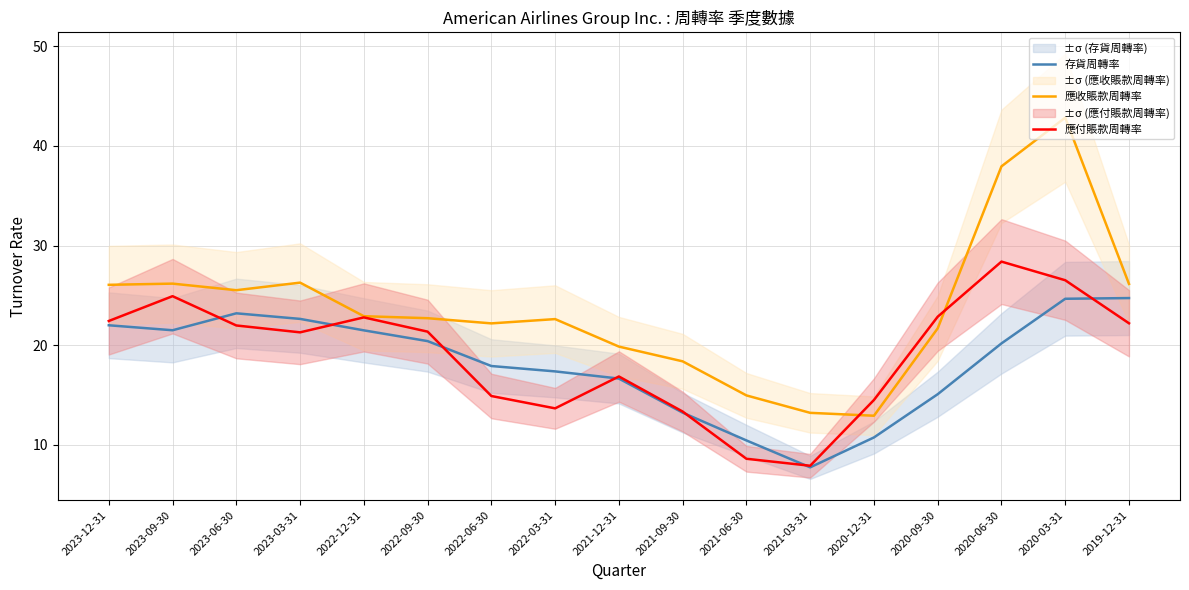

What is the total value across all series at 2023-09-30?

72.6